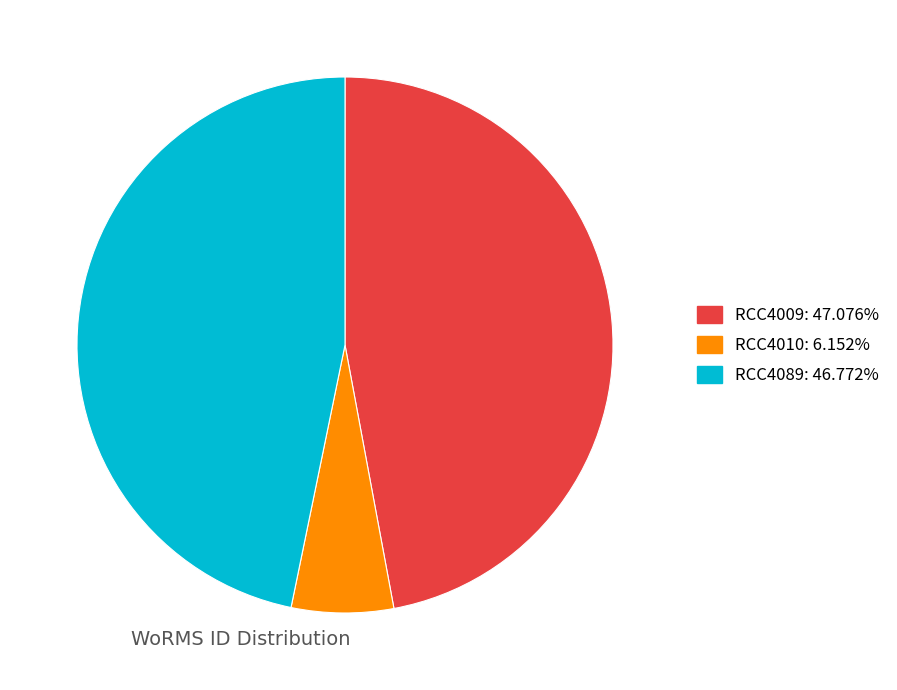

Which has a higher value, RCC4009 or RCC4010?

RCC4009